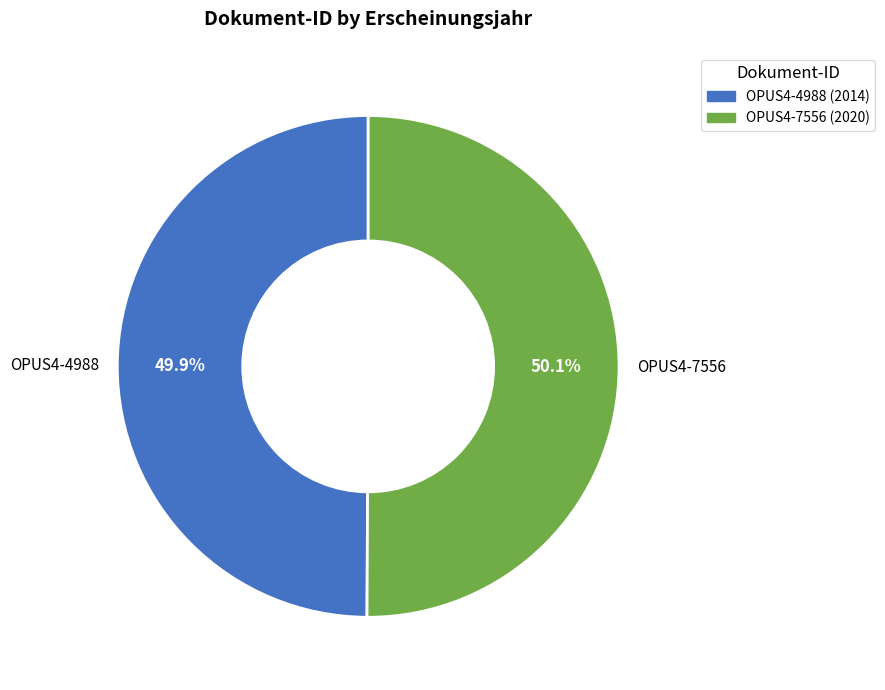

Does any single category account for the majority?

Yes